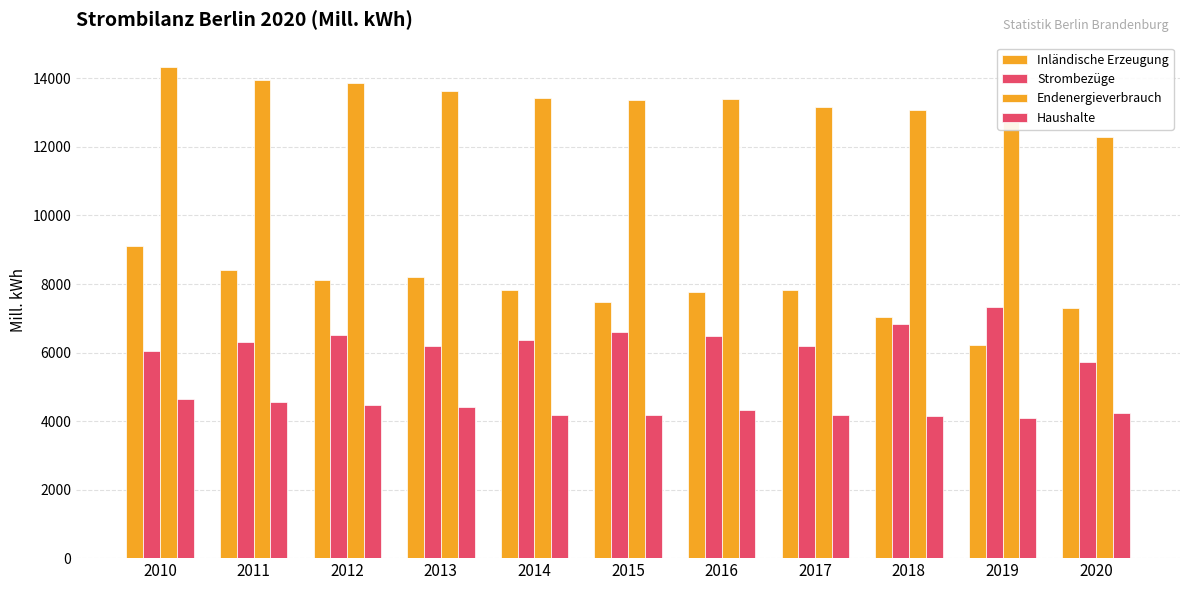

What is the sum of all Strombezüge values?

70576.4